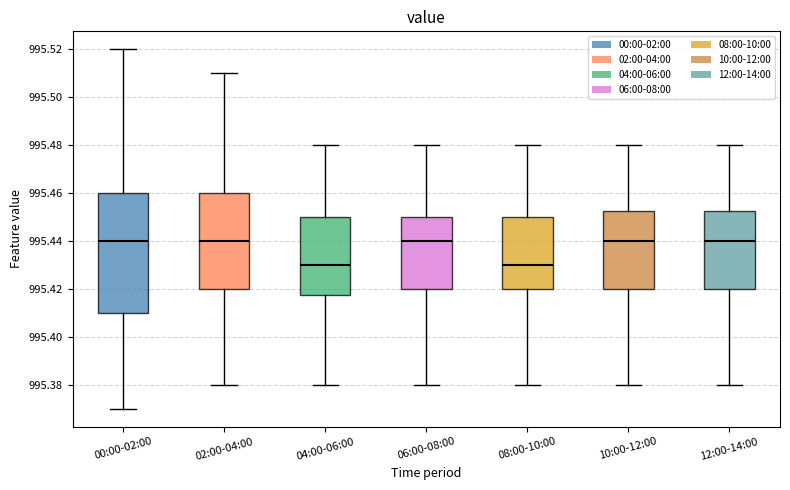

Reading left to right, read every box against the y-axis: the position of its median line, the range the box covers, and the ends of its whiskers. The values are not printed on the chart, so give them approximately, as read against the axis.

00:00-02:00: median 995.440, box 995.410 to 995.460, whiskers 995.370 to 995.520
02:00-04:00: median 995.440, box 995.420 to 995.460, whiskers 995.380 to 995.510
04:00-06:00: median 995.430, box 995.418 to 995.450, whiskers 995.380 to 995.480
06:00-08:00: median 995.440, box 995.420 to 995.450, whiskers 995.380 to 995.480
08:00-10:00: median 995.430, box 995.420 to 995.450, whiskers 995.380 to 995.480
10:00-12:00: median 995.440, box 995.420 to 995.452, whiskers 995.380 to 995.480
12:00-14:00: median 995.440, box 995.420 to 995.452, whiskers 995.380 to 995.480